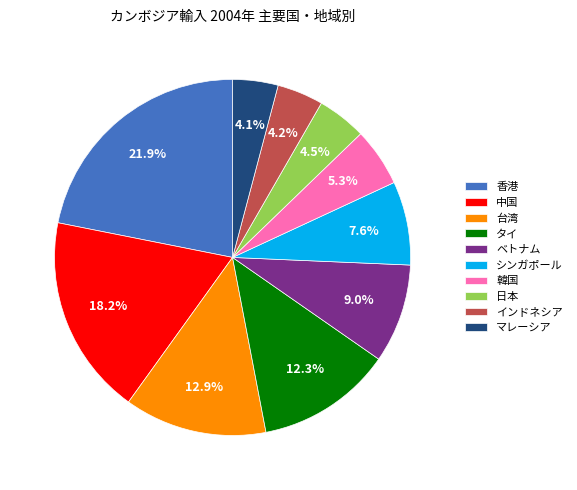

How many slices are in this pie chart?

10